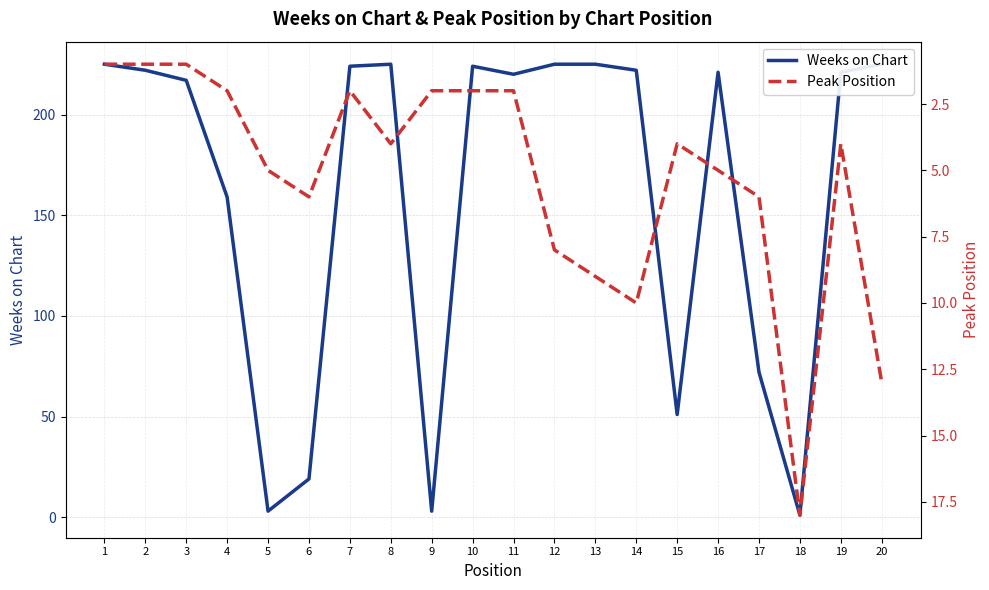

How many distinct data groups are displayed?

2